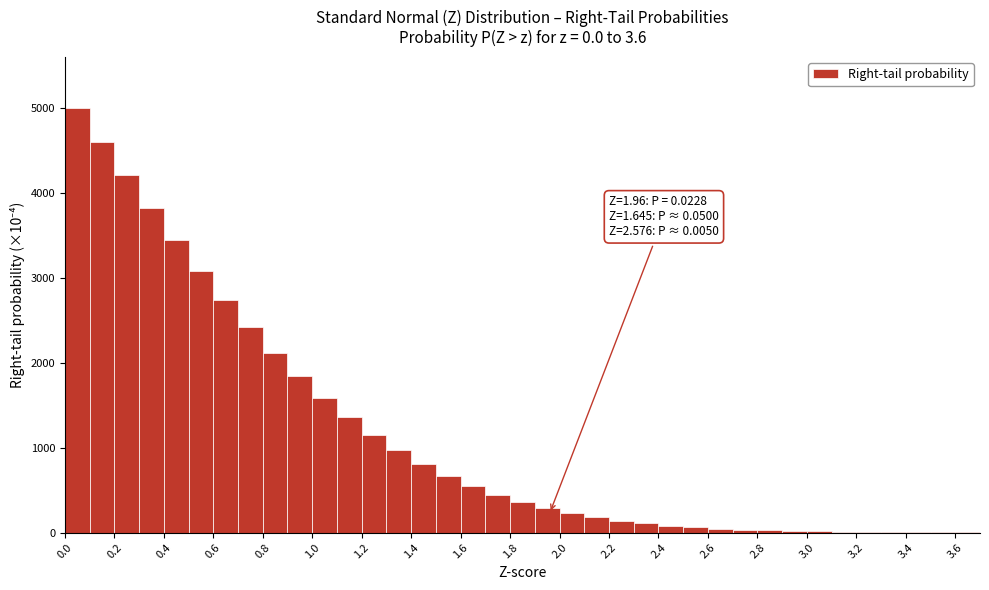

Over which range of the x-axis is the bar tallest?

0.0 to 0.1